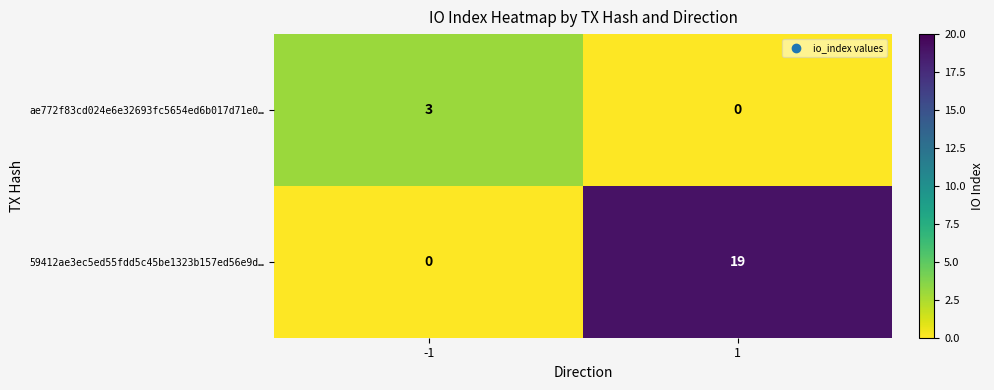

What is the sum of the 59412ae3ec5ed55fdd5c45be1323b157ed56e9d… values at 1 and -1?

19